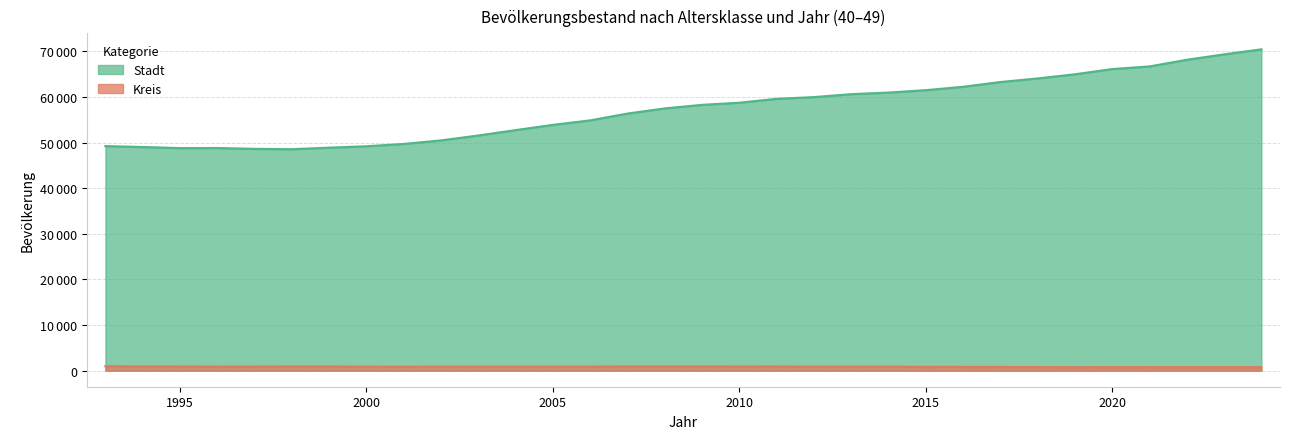

How many interior local valleys does the Stadt series have?

2